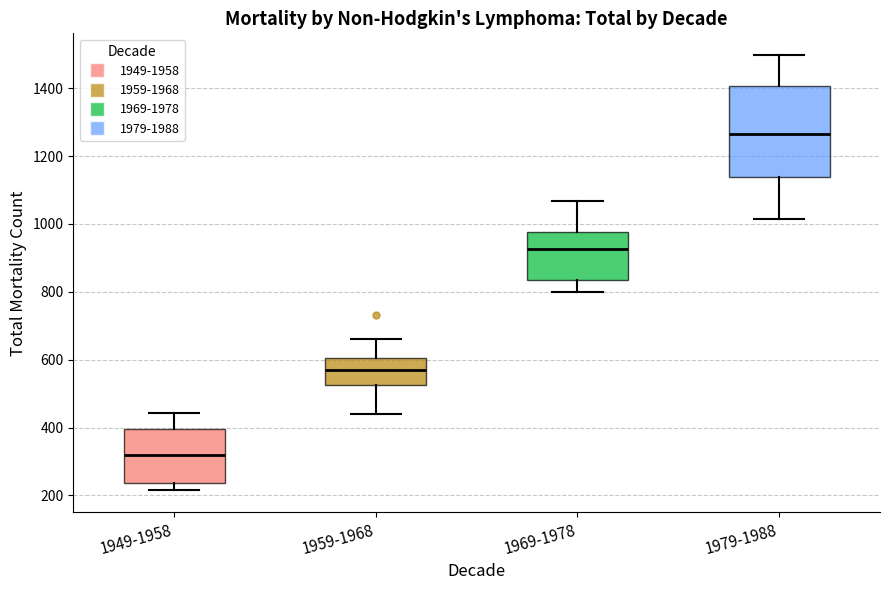

Where does the lower whisker of the box for 1949-1958 end on the y-axis? The values are not printed on the chart, so give them approximately, as read against the axis.

220